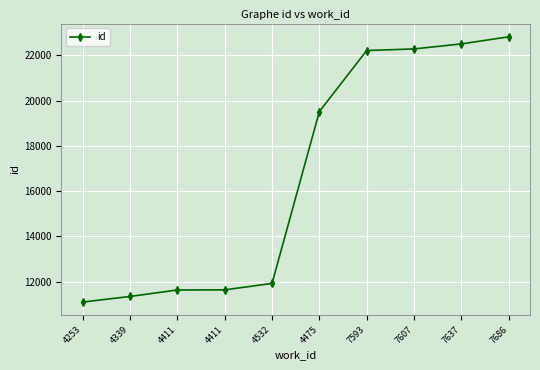

What is the approximate value at 7686, to the nearest 50?

22800